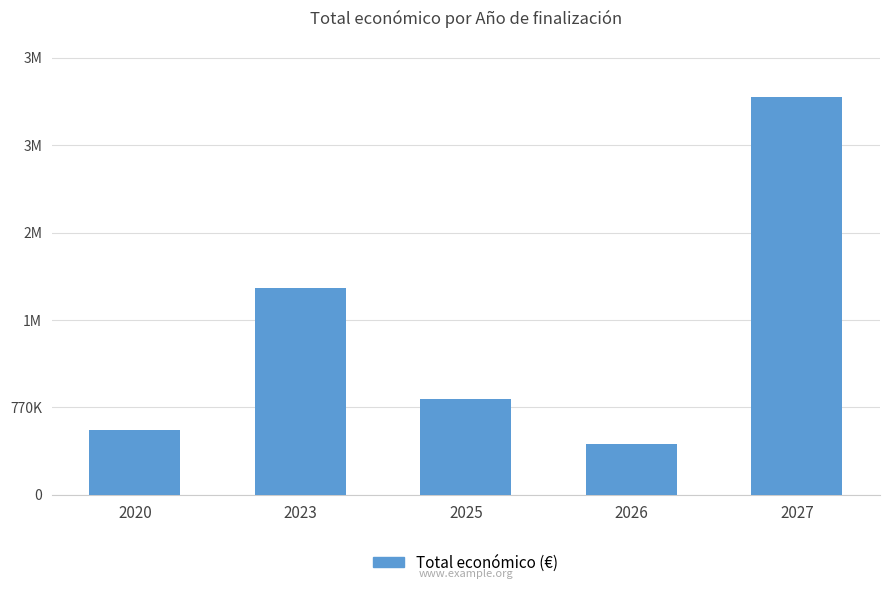

Read the value at 2025.

848437.0